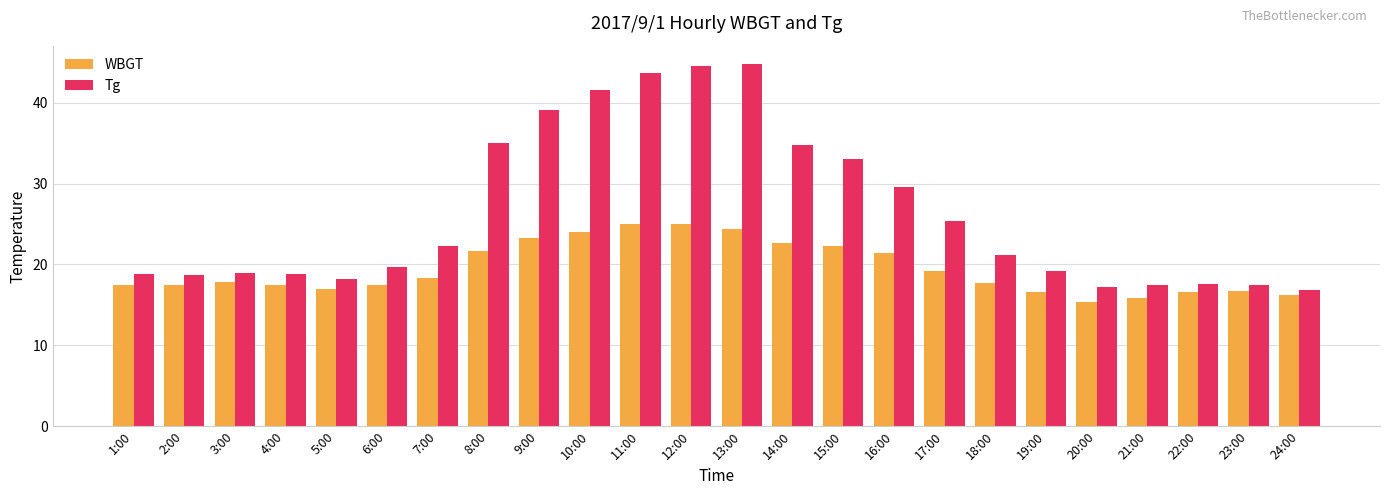

Rank the series by their average value, from highest to lowest.

Tg, WBGT